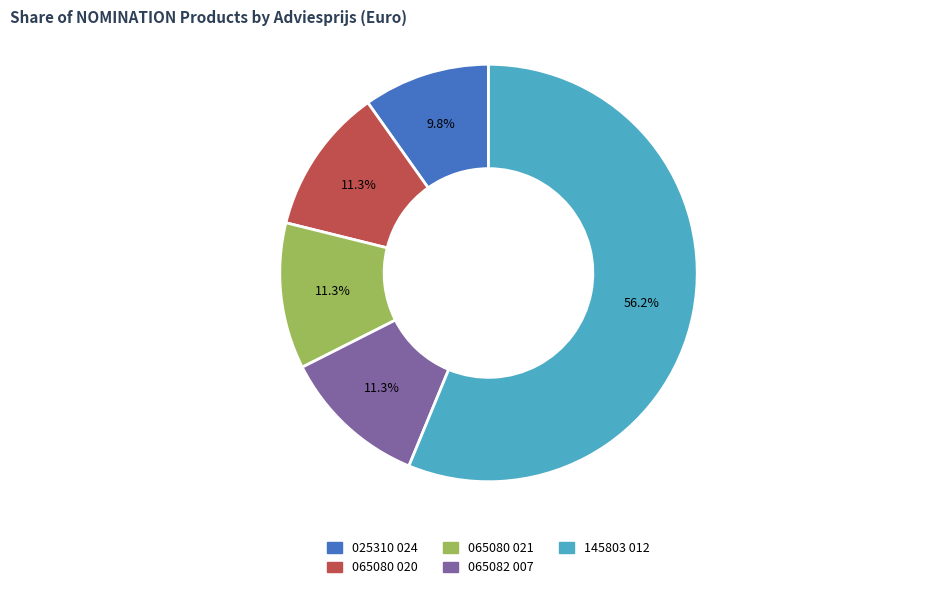

How many segments does this pie chart have?

5